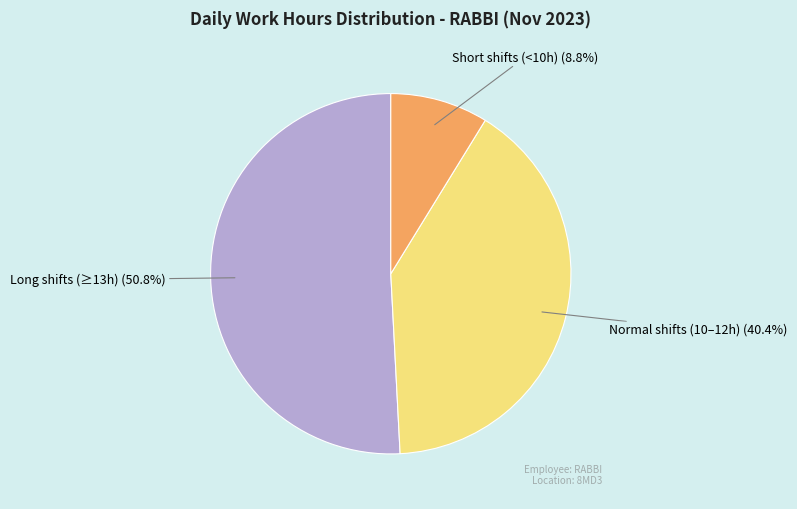

Is there a majority slice in this chart?

Yes